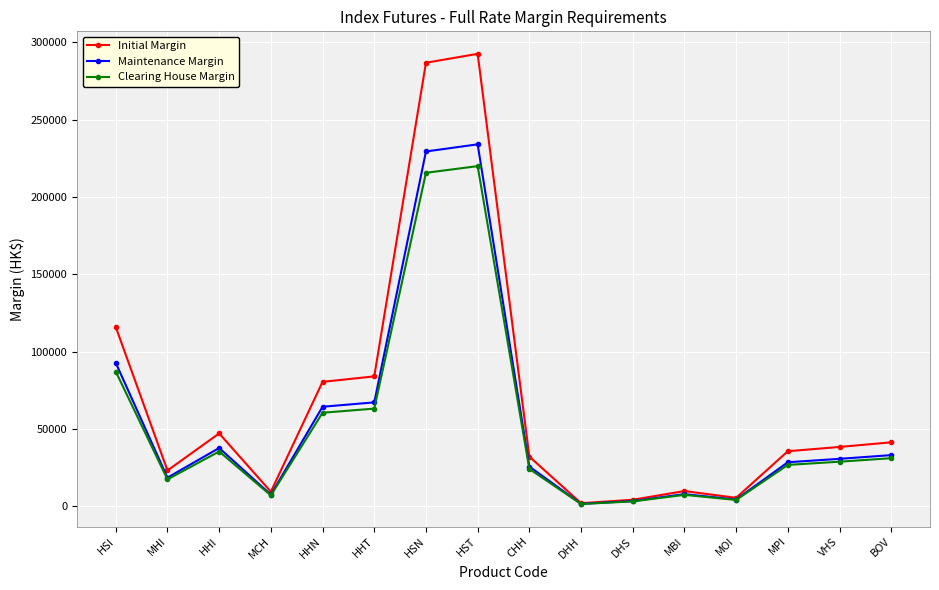

The value of Initial Margin at CHH is 32146. True or false?

True